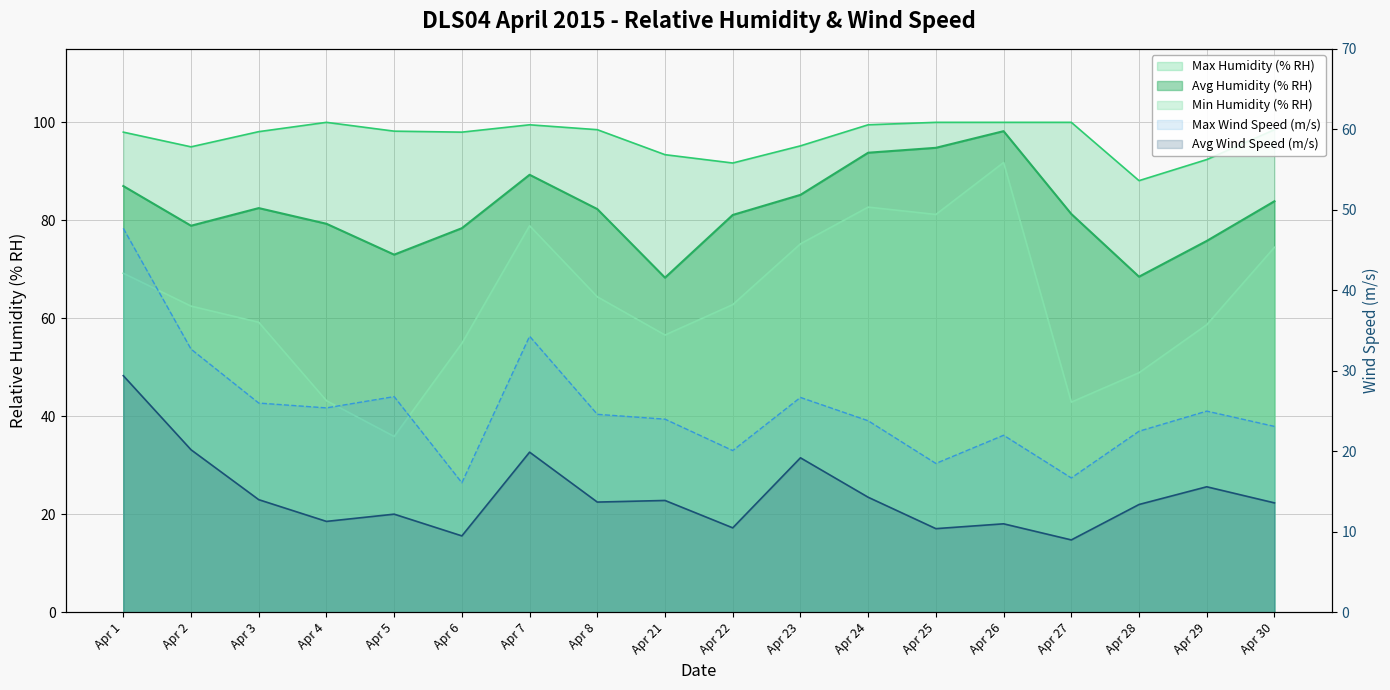

At which category does Max Humidity (% RH) reach its first local valley?

Apr 2